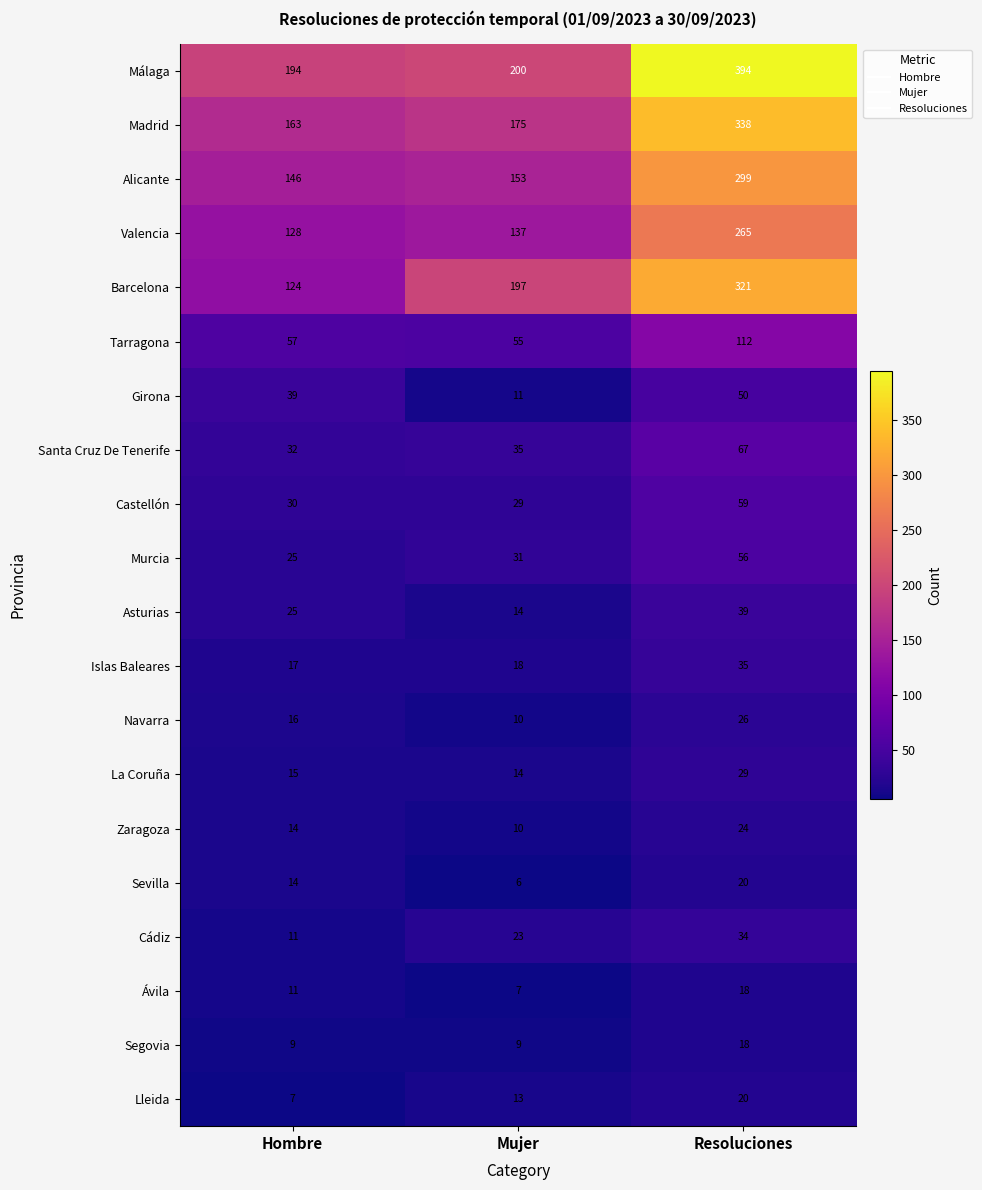

The La Coruña series shows 9 at Resoluciones. True or false?

False